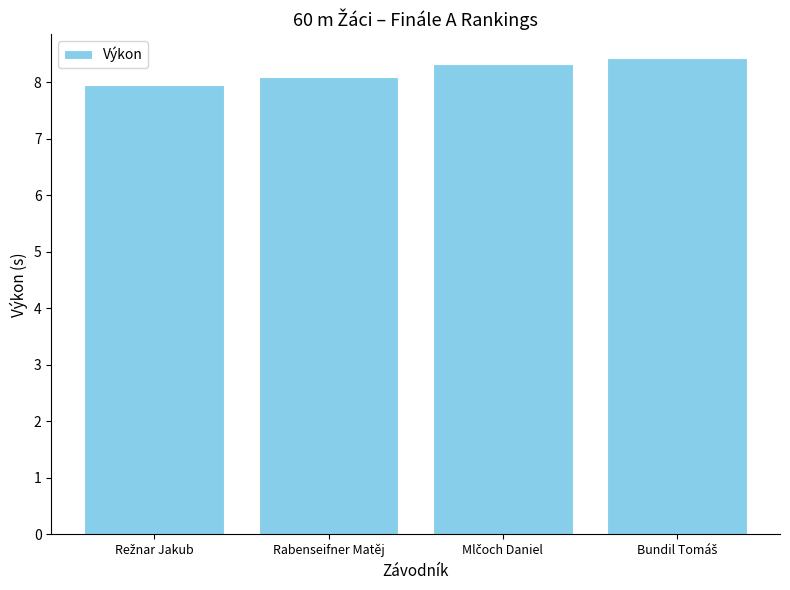

What is the greatest value displayed?

8.4